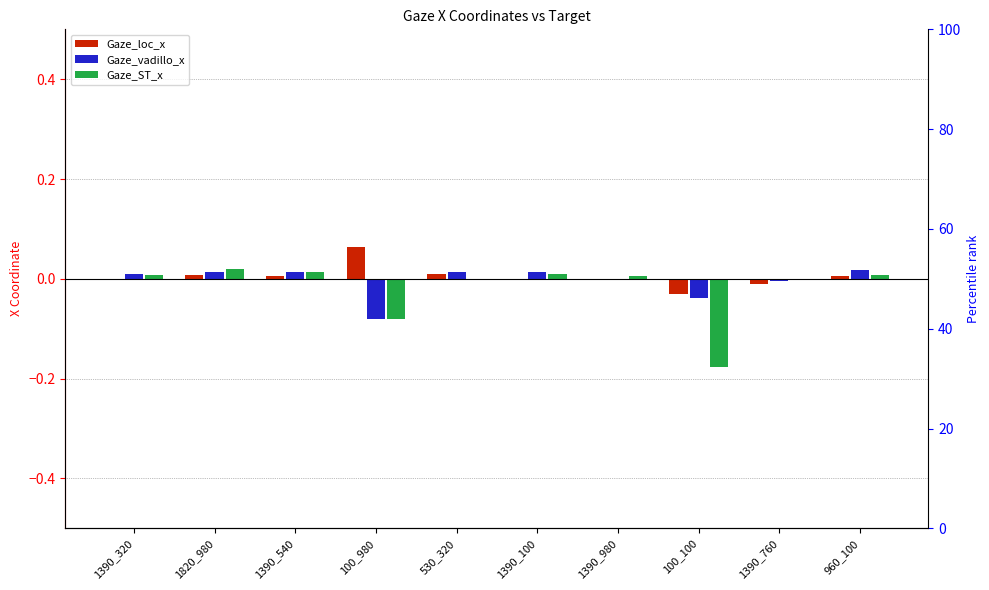

At which category is the sum across all series the highest?

1820_980